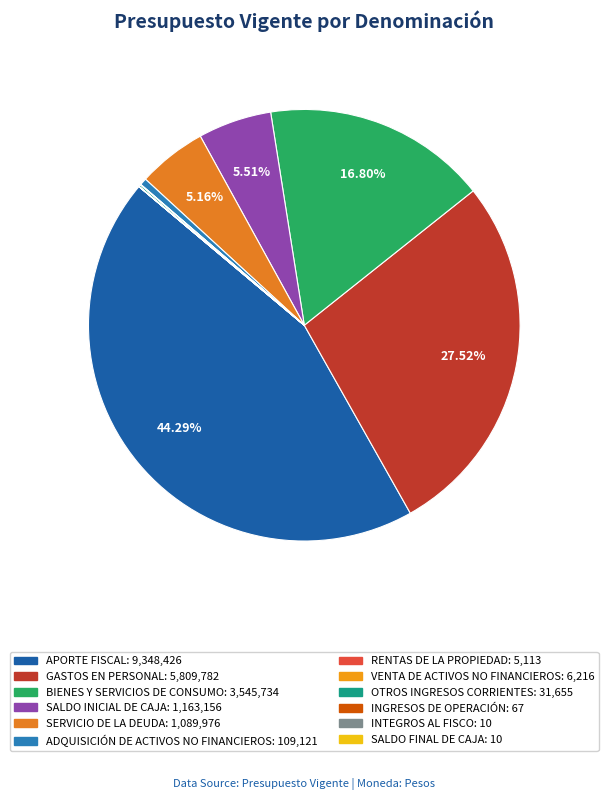

Is it true that SALDO FINAL DE CAJA is 0% of the pie?

True